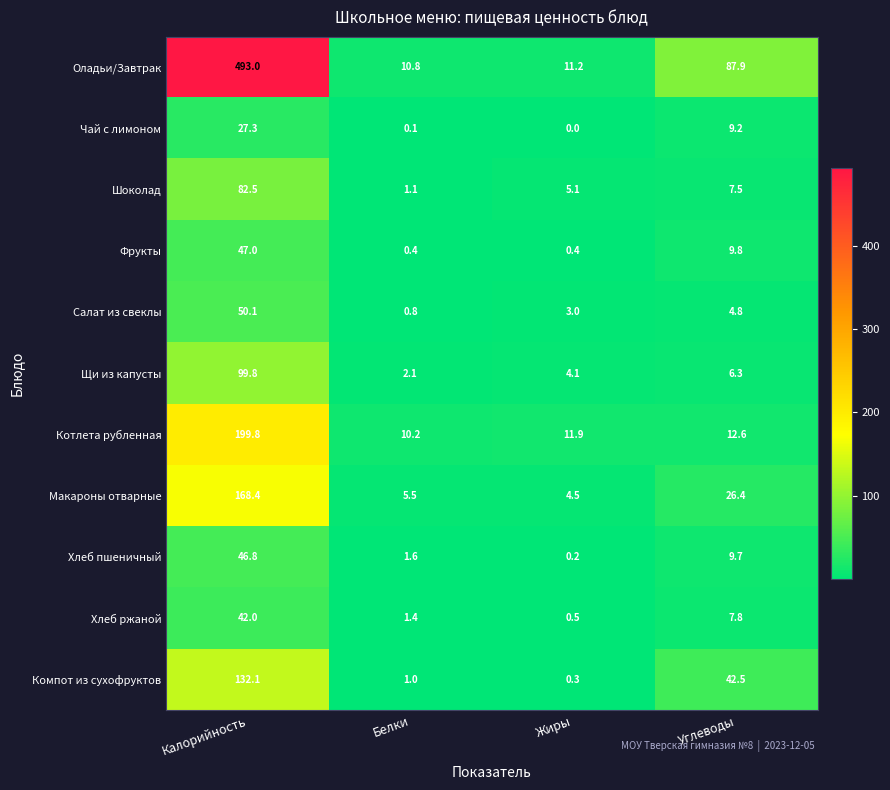

How many values in the Шоколад series are below 7?

2